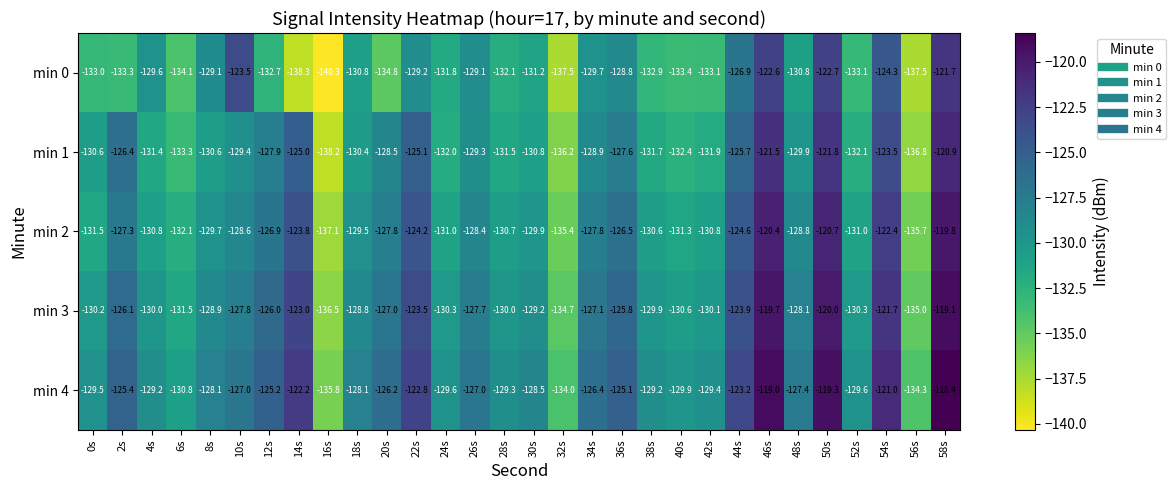

Which series changed the most between 0s and 26s?

min 0